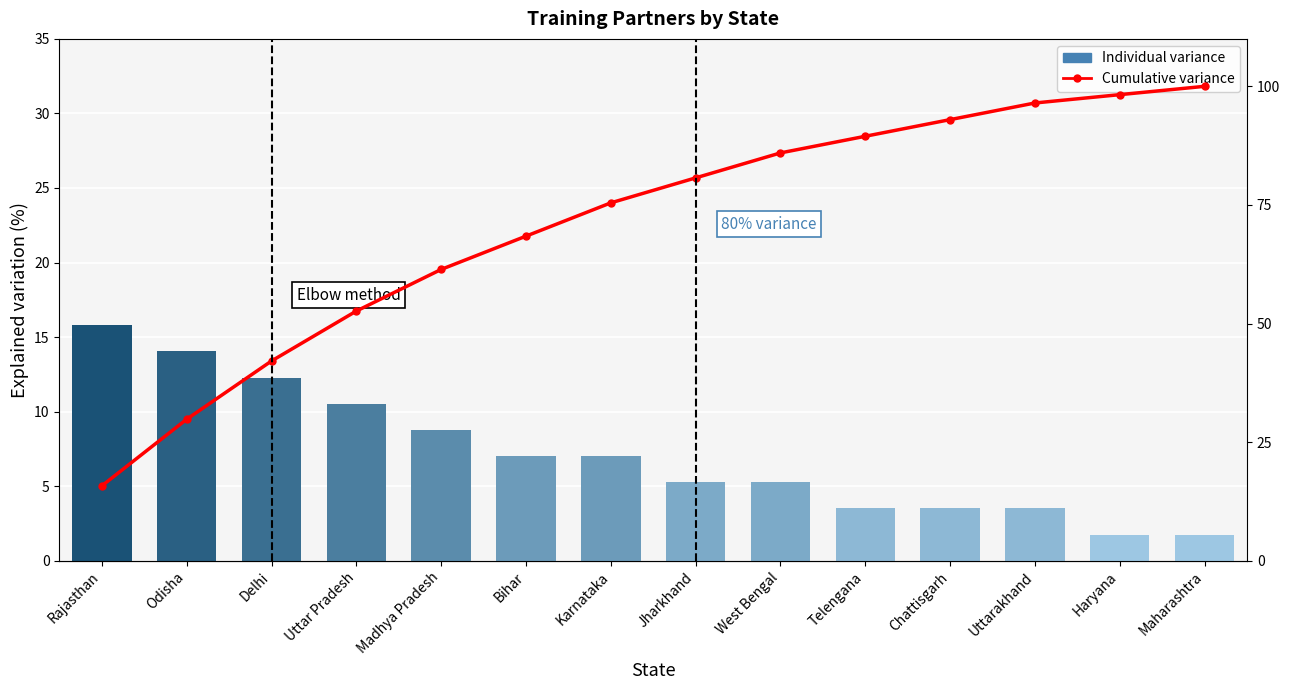

Reading right to left, what are all the values shown in this chart?

Individual variance: 1.8	1.8	3.5	3.5	3.5	5.3	5.3	7.0	7.0	8.8	10.5	12.3	14.0	15.8
Cumulative variance: 100.0	98.2	96.5	93.0	89.5	86.0	80.7	75.4	68.4	61.4	52.6	42.1	29.8	15.8